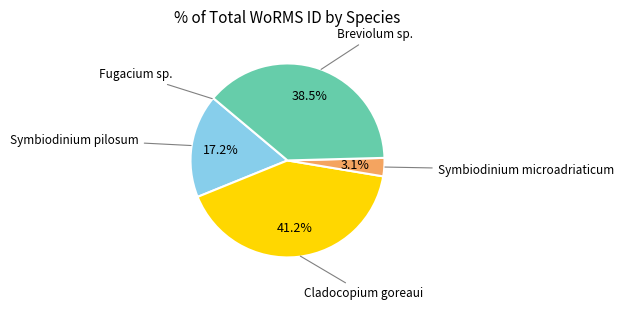

How many slices are in this pie chart?

5